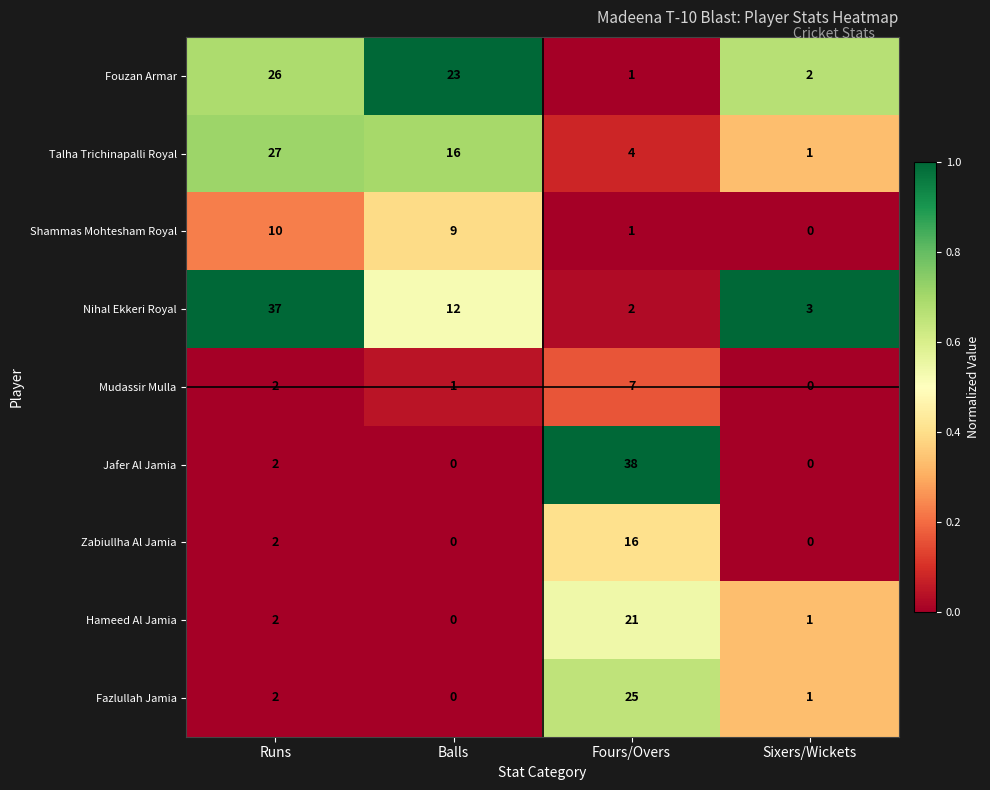

What is the difference between the maximum and second lowest values in the Zabiullha Al Jamia series?

16